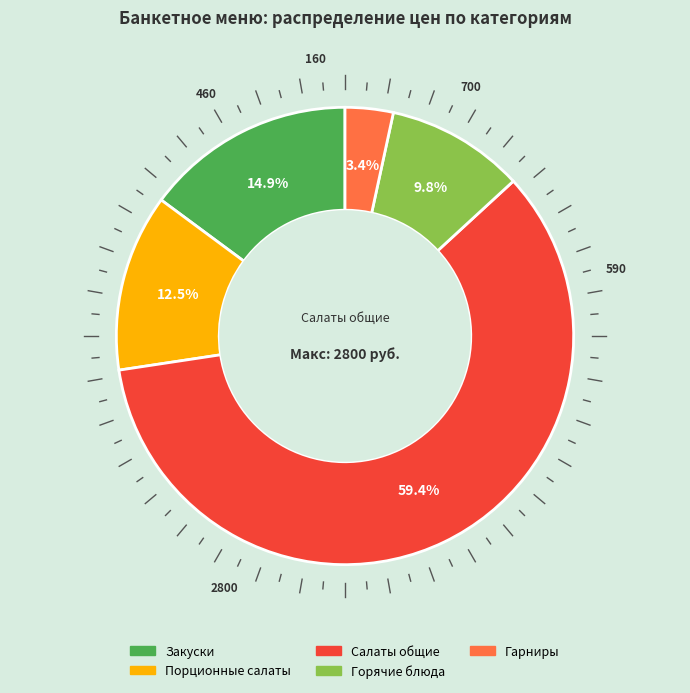

Between Салаты общие and Порционные салаты, which is larger?

Салаты общие